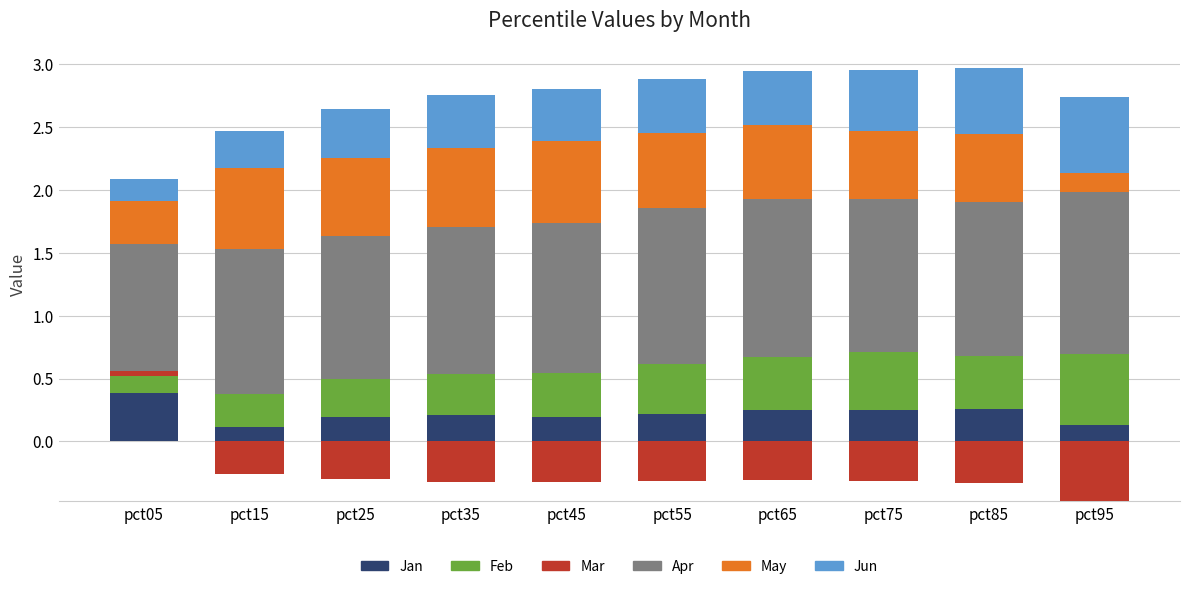

What is the average value of the May series?

0.5